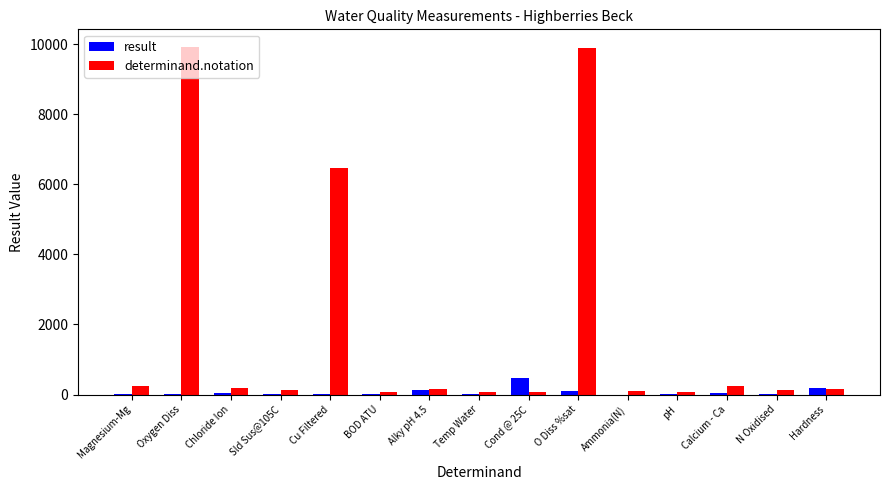

How many series are shown in this chart?

2